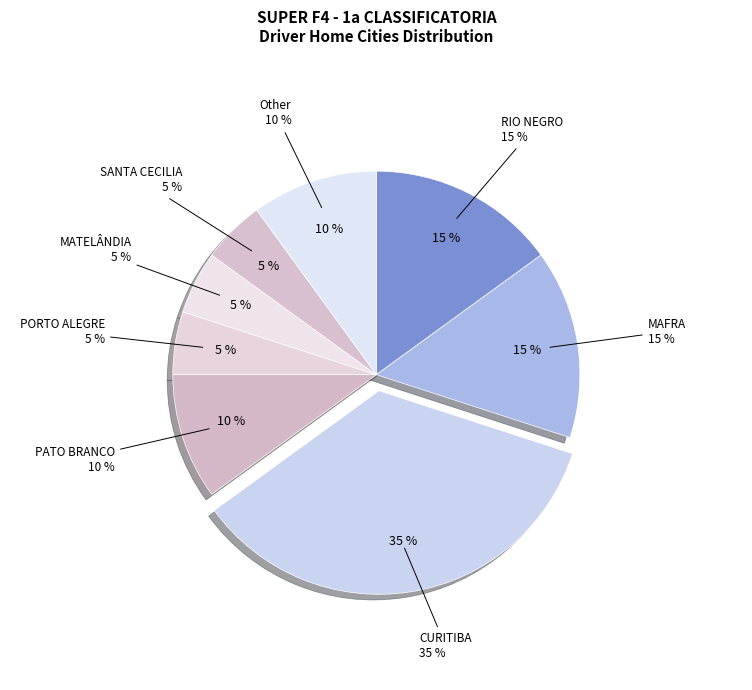

True or false: RIO NEGRO accounts for 15% of the total.

True